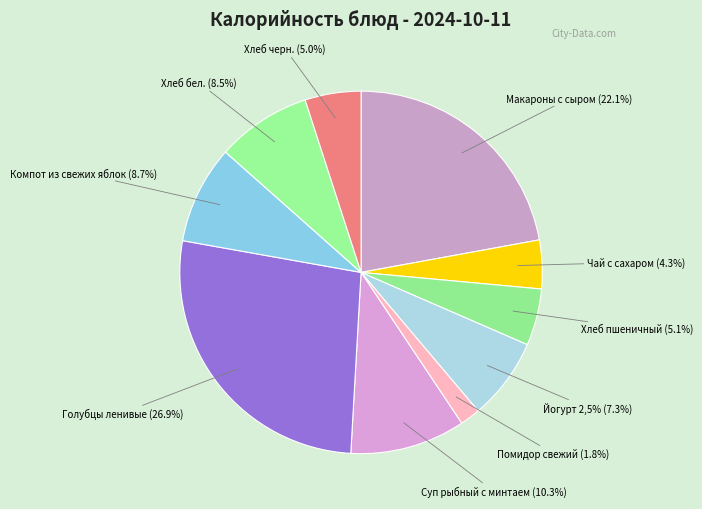

Which slice is the smallest?

Помидор свежий